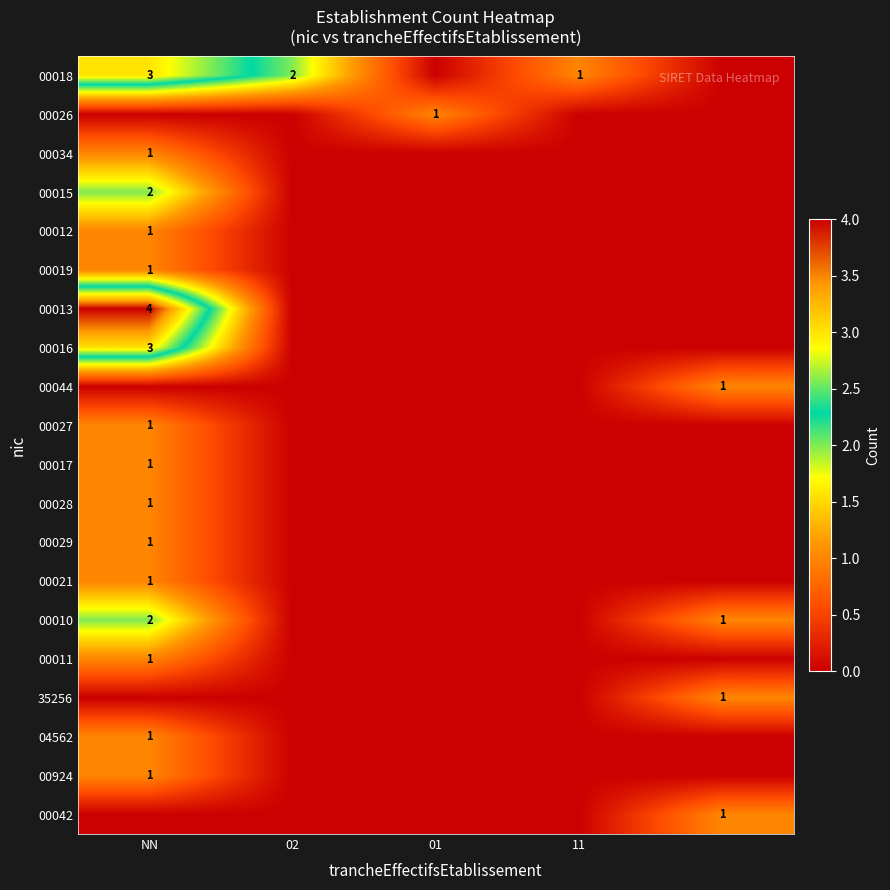

True or false: 00013 has a value of 4 at NN.

True